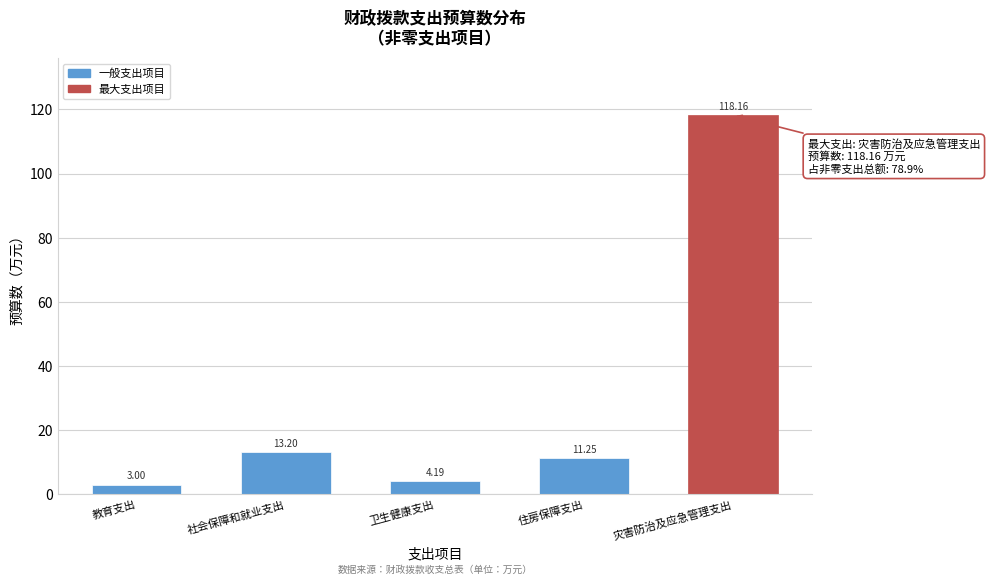

Which label corresponds to the smallest value in the chart?

教育支出